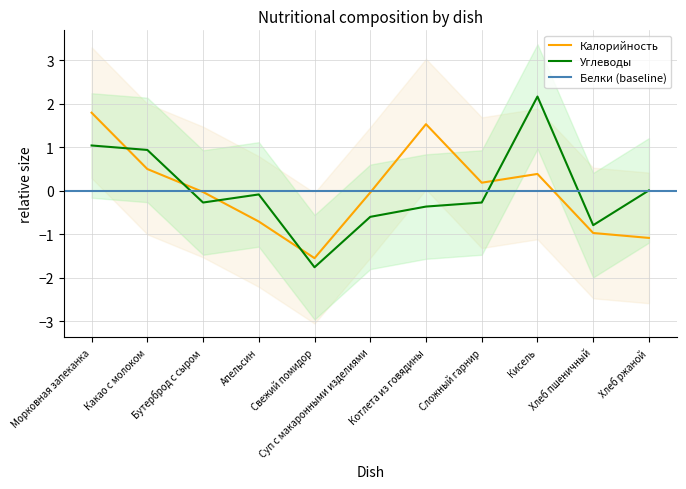

Reading left to right, what are all the values shown in this chart?

Калорийность: 1.8	0.5	-0.0	-0.7	-1.5	-0.0	1.5	0.2	0.4	-1.0	-1.1
Углеводы: 1.0	0.9	-0.3	-0.1	-1.8	-0.6	-0.4	-0.3	2.2	-0.8	0.0